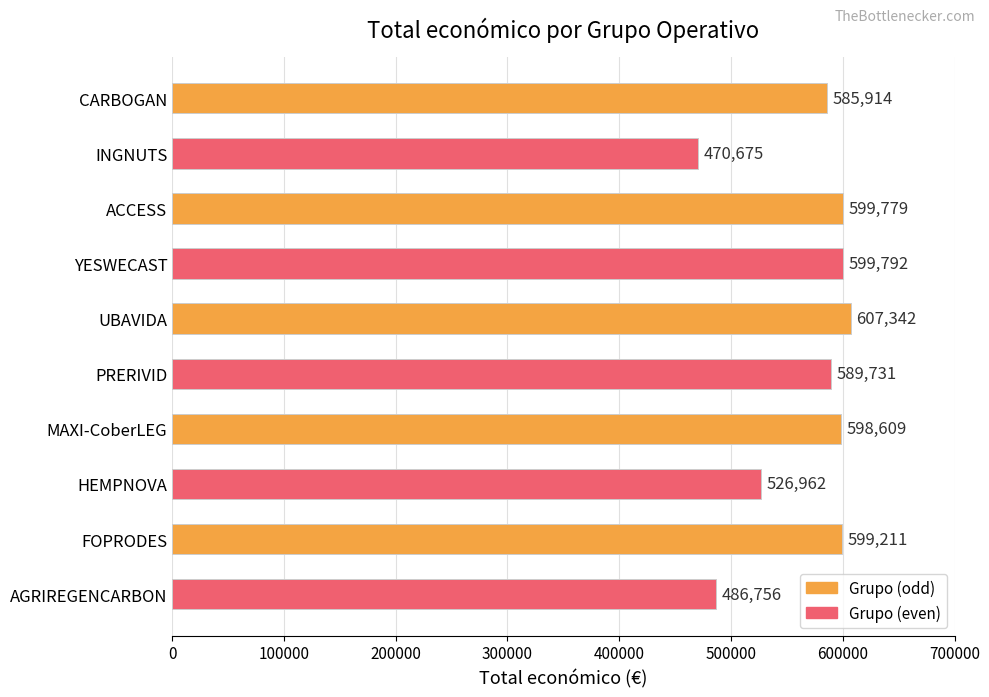

List the labels in order of value, smallest first.

INGNUTS, AGRIREGENCARBON, HEMPNOVA, CARBOGAN, PRERIVID, MAXI-CoberLEG, FOPRODES, ACCESS, YESWECAST, UBAVIDA